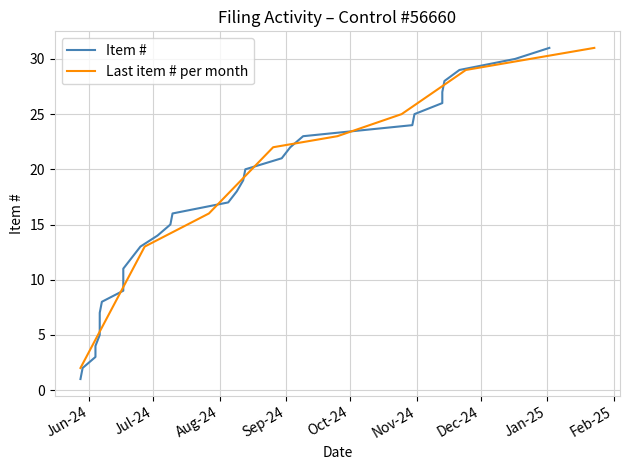

Rank the categories by value from lowest to highest.

2024-05-28, 2024-05-29, 2024-06-04, 2024-06-04, 2024-06-06, 2024-06-06, 2024-06-06, 2024-06-07, 2024-06-17, 2024-06-17, 2024-06-17, 2024-06-21, 2024-06-25, 2024-07-03, 2024-07-09, 2024-07-10, 2024-08-05, 2024-08-09, 2024-08-12, 2024-08-13, 2024-08-30, 2024-09-03, 2024-09-09, 2024-10-30, 2024-10-31, 2024-11-13, 2024-11-13, 2024-11-14, 2024-11-21, 2024-12-17, 2025-01-02